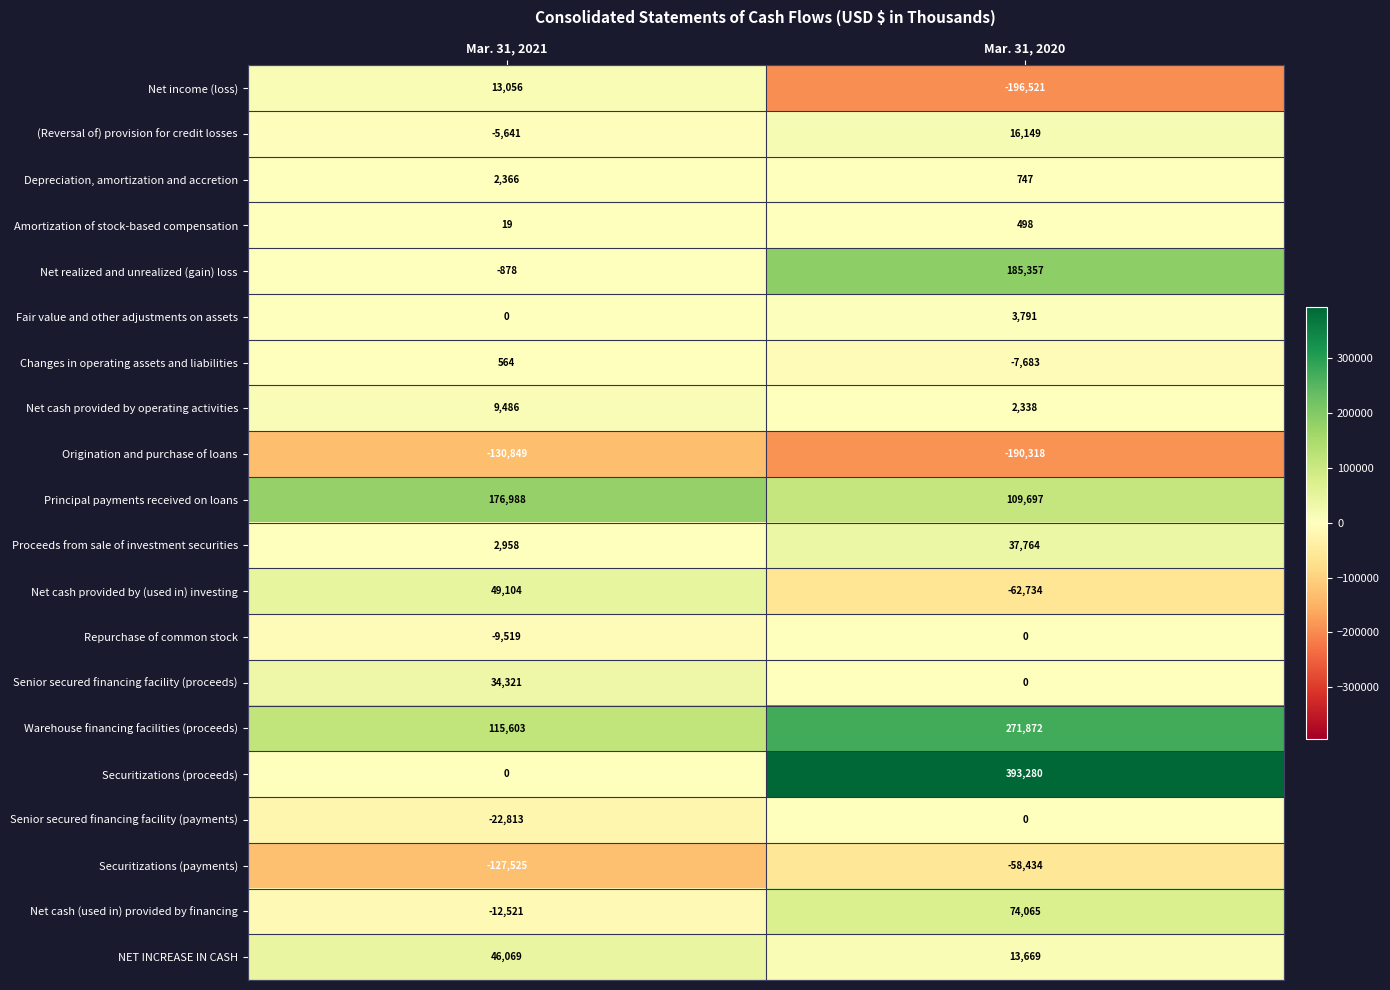

Which series has the largest range (max minus min)?

Securitizations (proceeds)